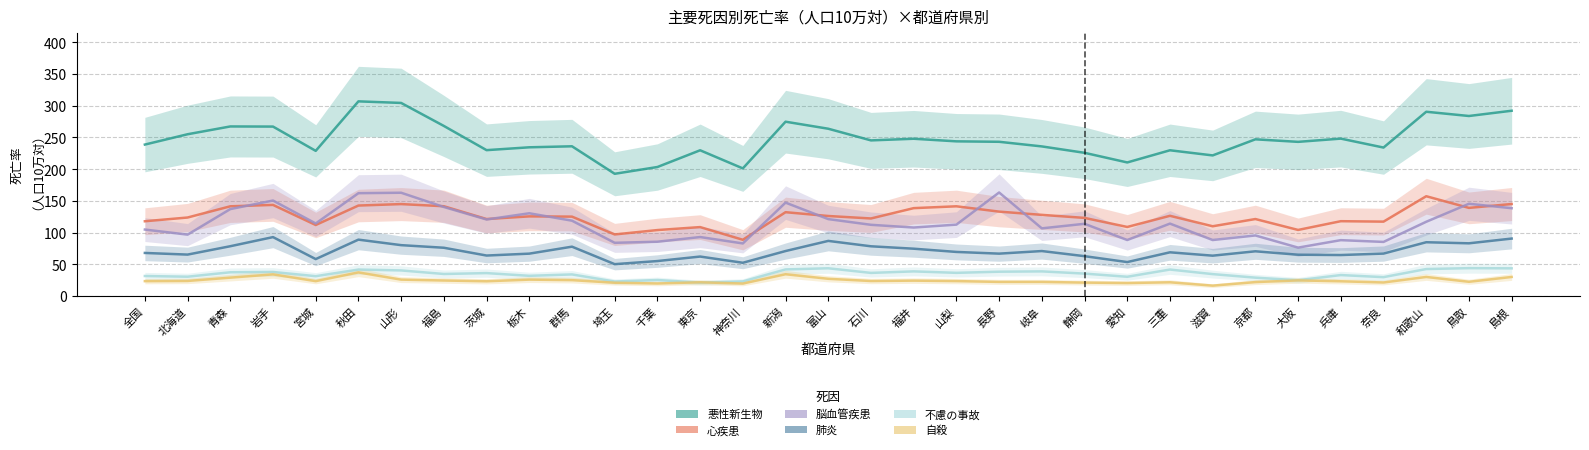

True or false: 脳血管疾患 has a value of 140.3 at 福島.

True